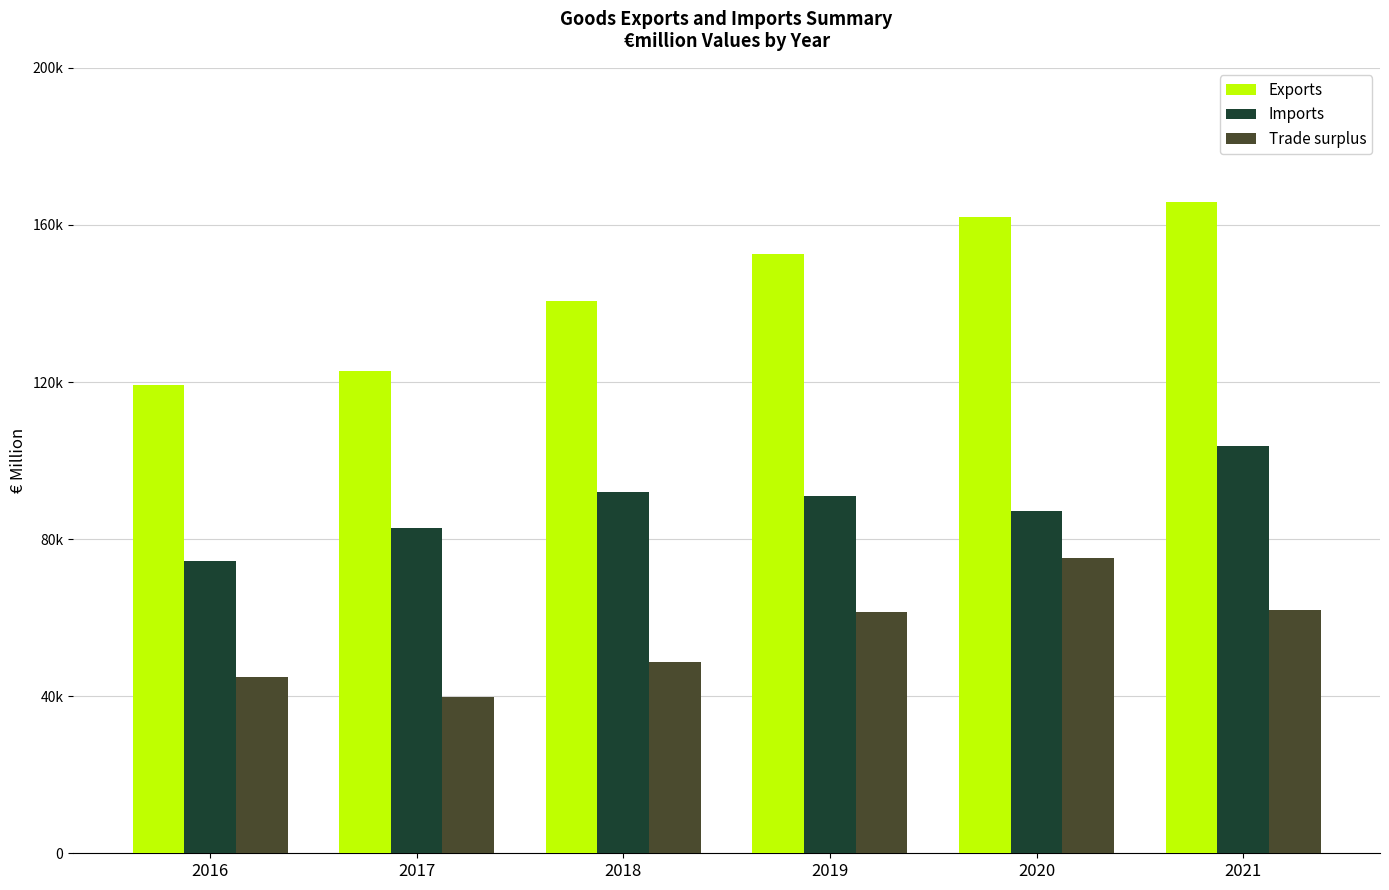

The value of Exports at 2019 is 152534.0. True or false?

True